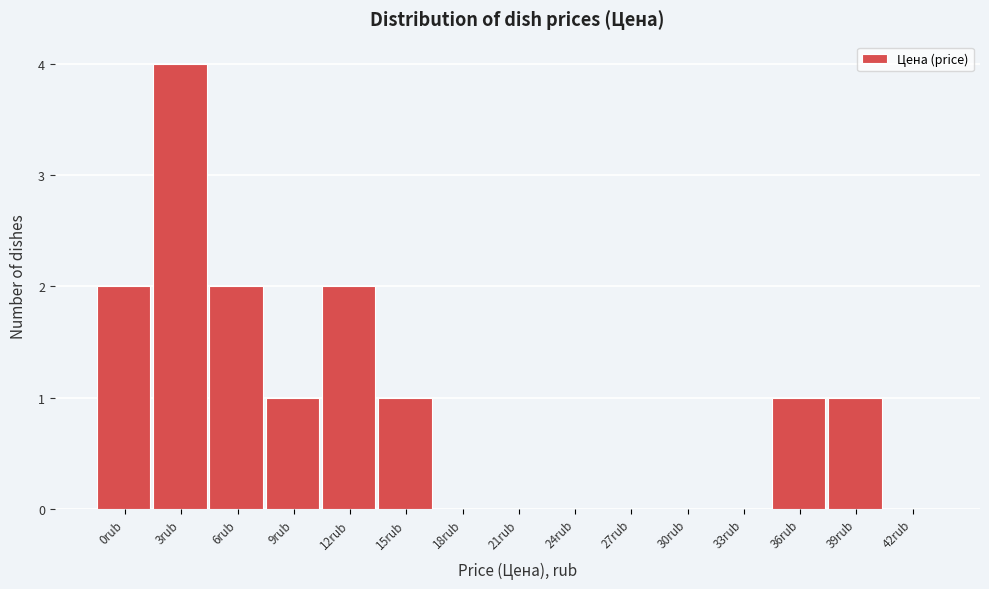

Reading left to right, extract all data points from this chart.

0rub=2	3rub=4	6rub=2	9rub=1	12rub=2	15rub=1	18rub=0	21rub=0	24rub=0	27rub=0	30rub=0	33rub=0	36rub=1	39rub=1	42rub=0